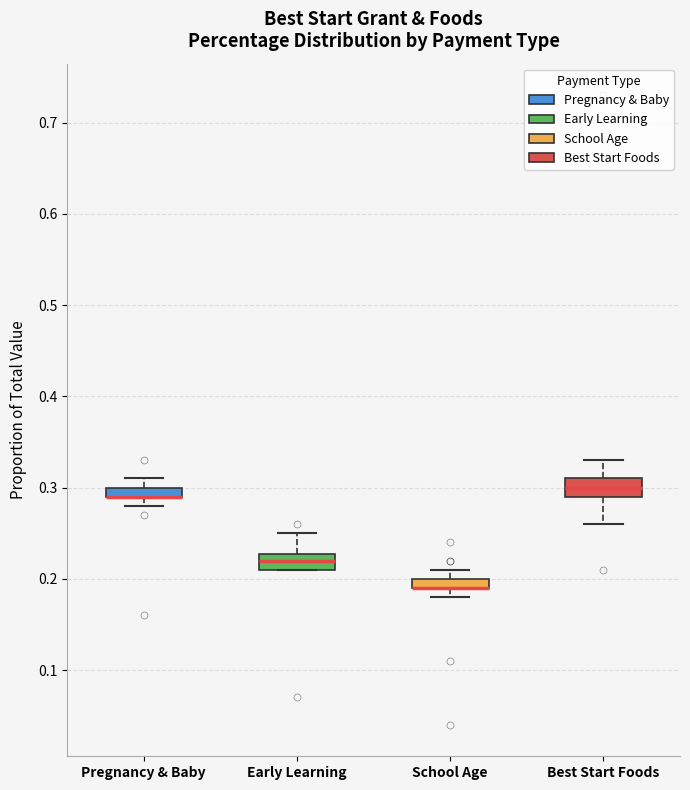

Where does the upper whisker of the box for Pregnancy & Baby end on the y-axis? The values are not printed on the chart, so give them approximately, as read against the axis.

0.31